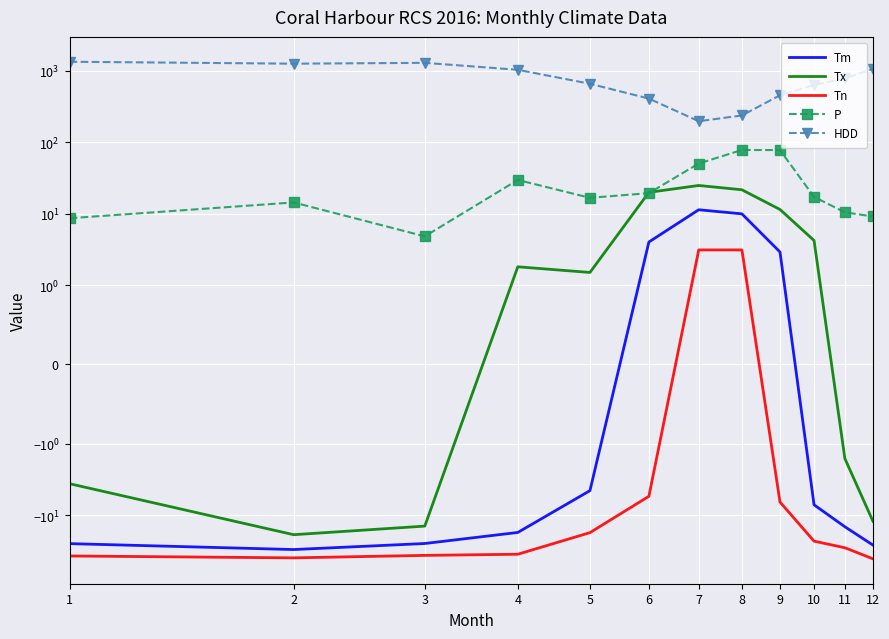

How many data points does each series have?

12